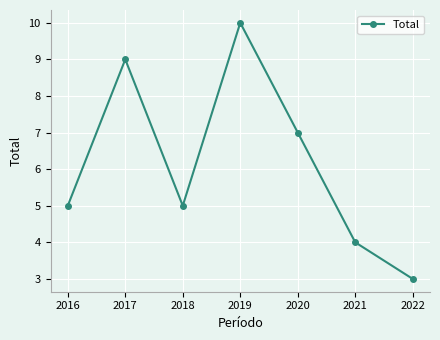

True or false: the data shows 15 at 2017.

False